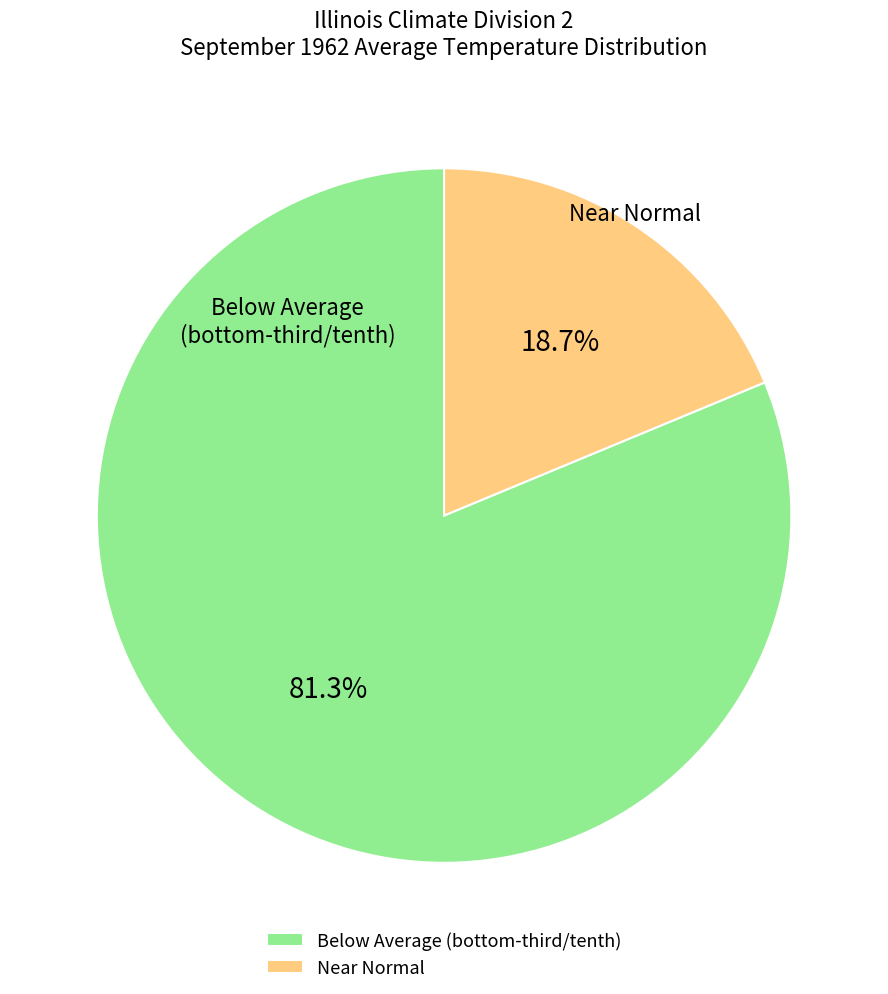

Is Near Normal the majority of the pie?

No